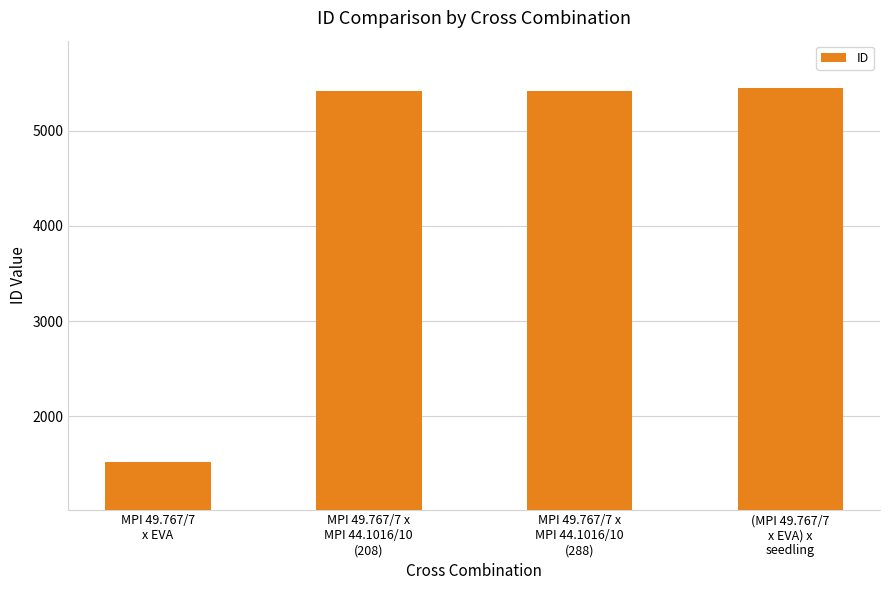

What is the smallest value displayed?

1522